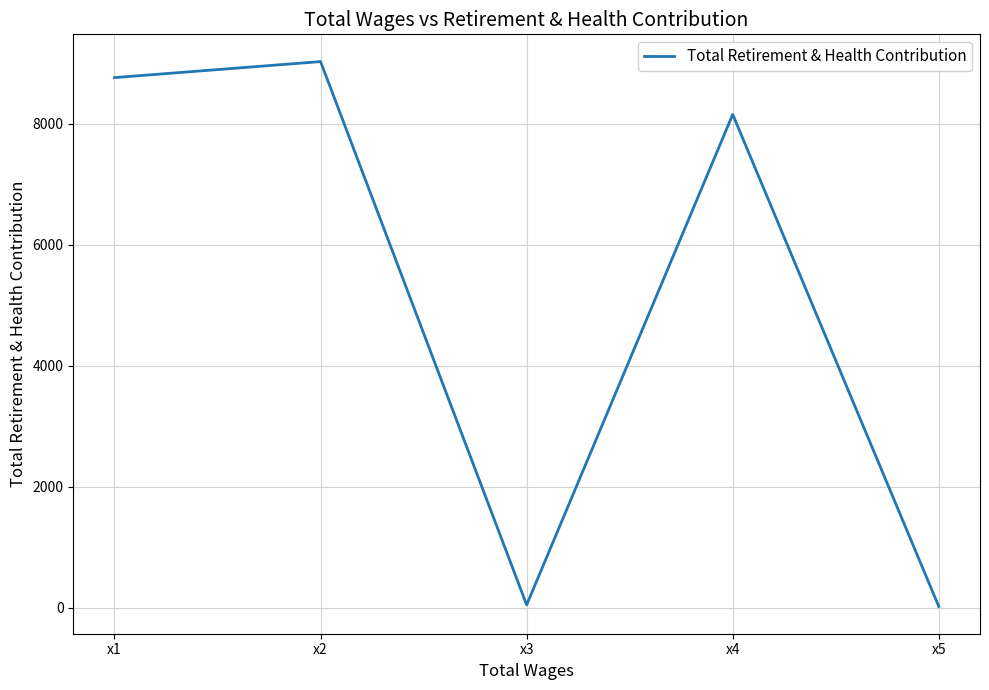

How many values are below 8156?

2